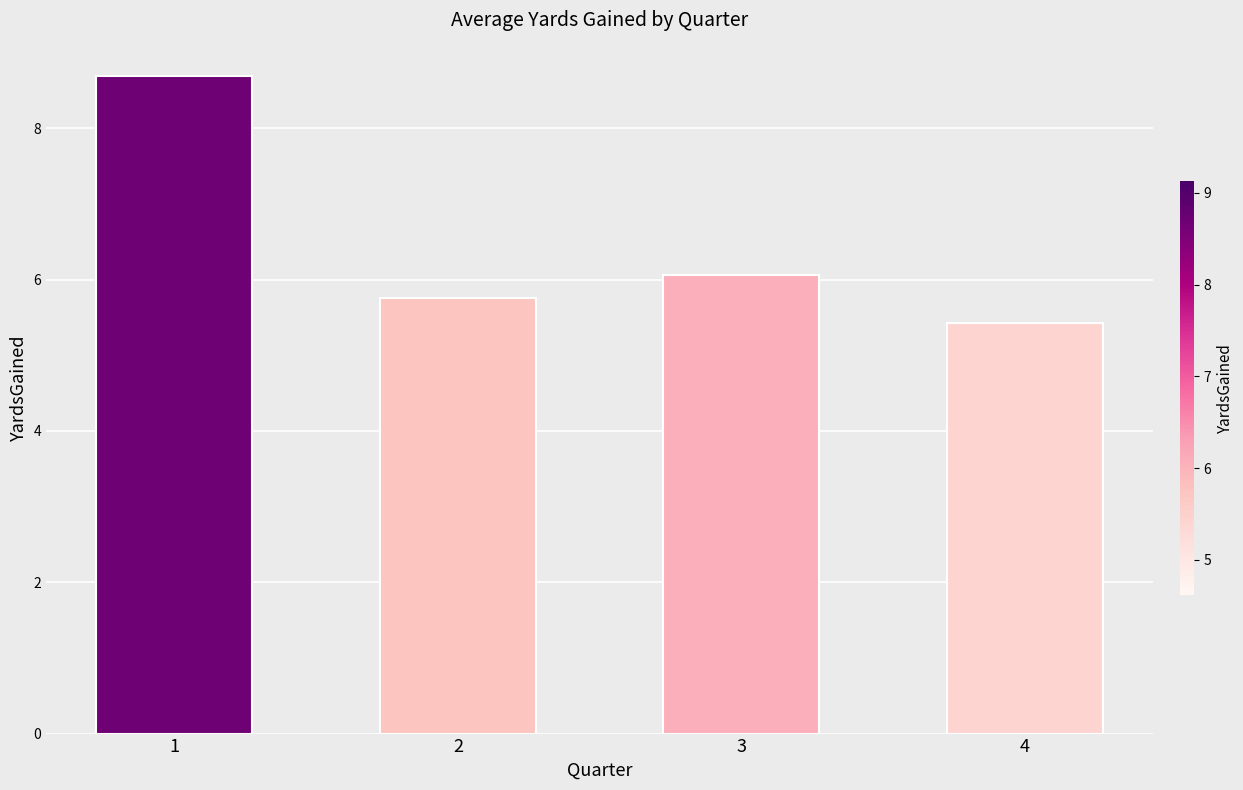

Reading right to left, list all the values displayed in this chart.

4=5.4	3=6.1	2=5.8	1=8.7